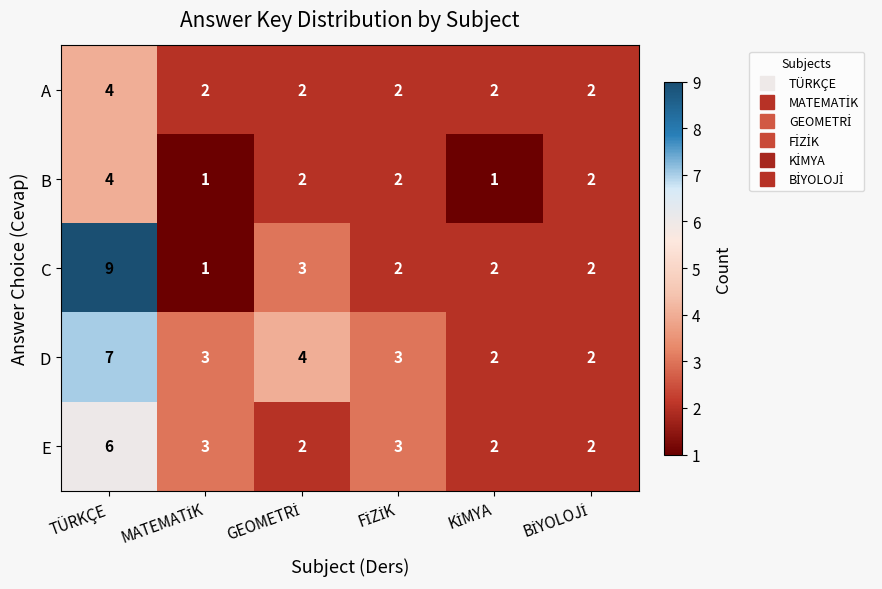

Which series has the largest range (max minus min)?

C